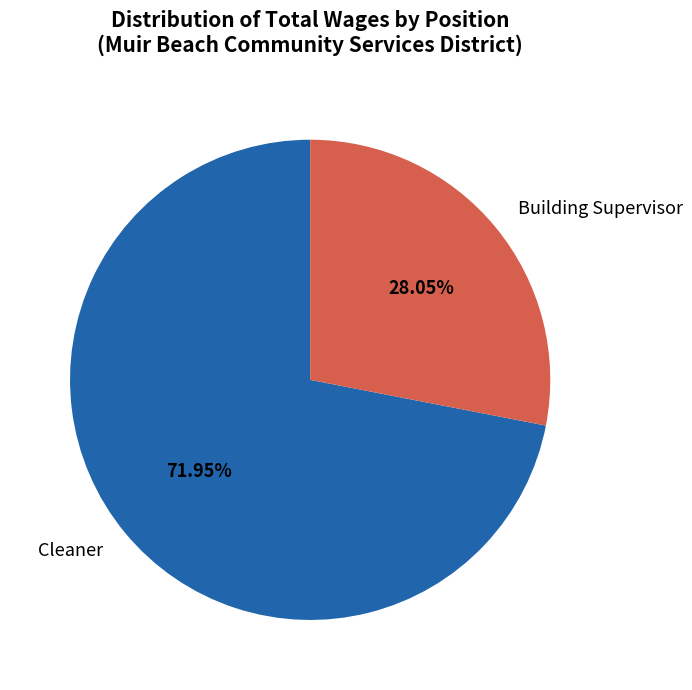

Which slice is the smallest?

Building Supervisor